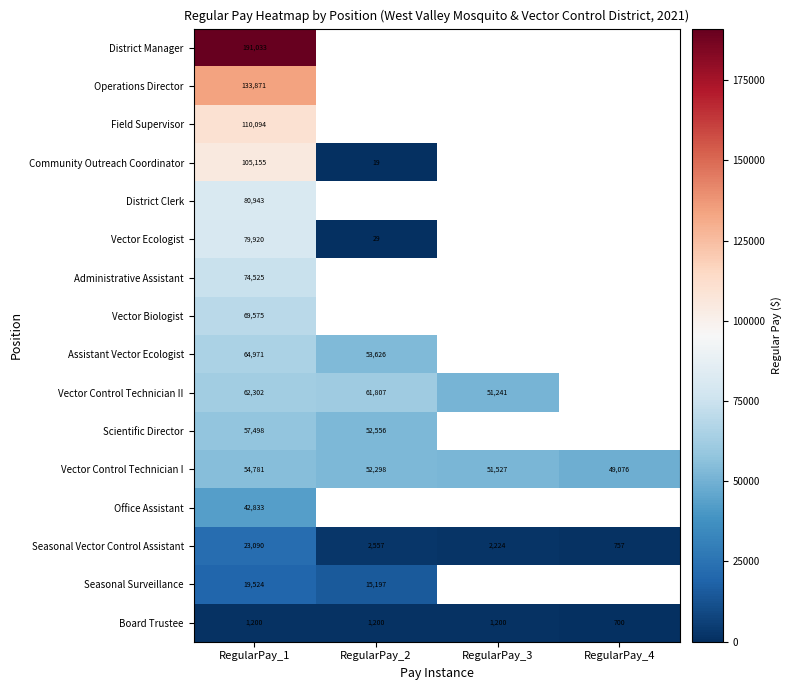

Rank the categories by Vector Control Technician I value from lowest to highest.

RegularPay_4, RegularPay_3, RegularPay_2, RegularPay_1